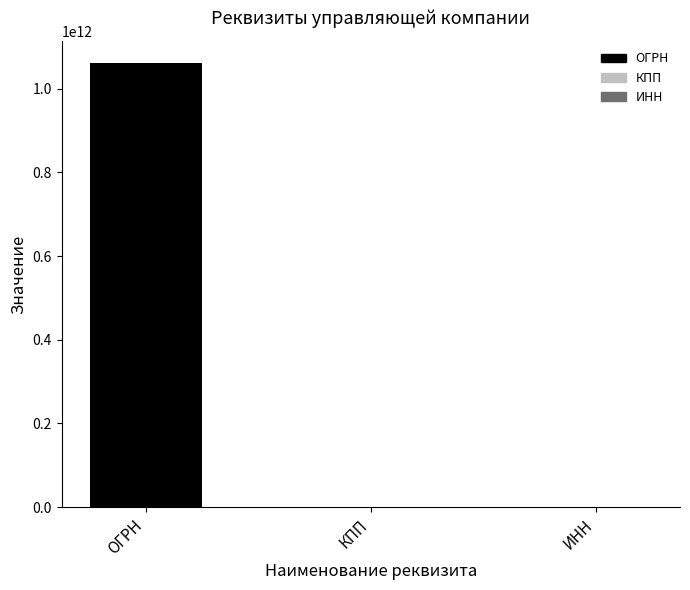

What is the change in value from ОГРН to КПП?

-1060502802854